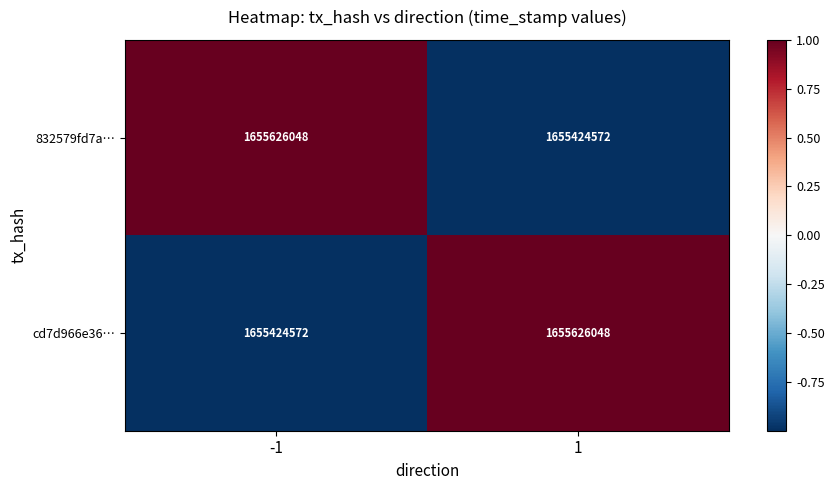

At -1, list the series in order from largest to smallest.

832579fd7a…, cd7d966e36…